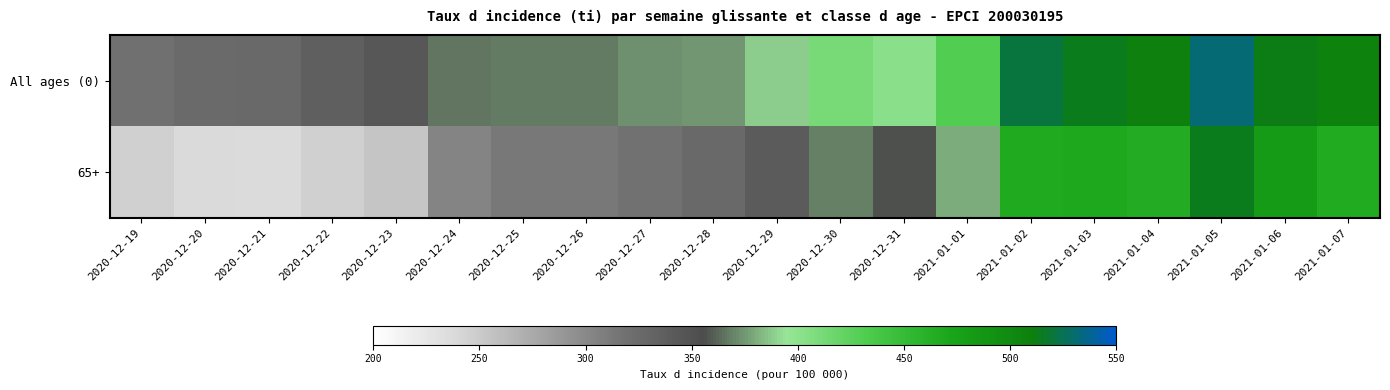

Count the number of categories in the chart.

20